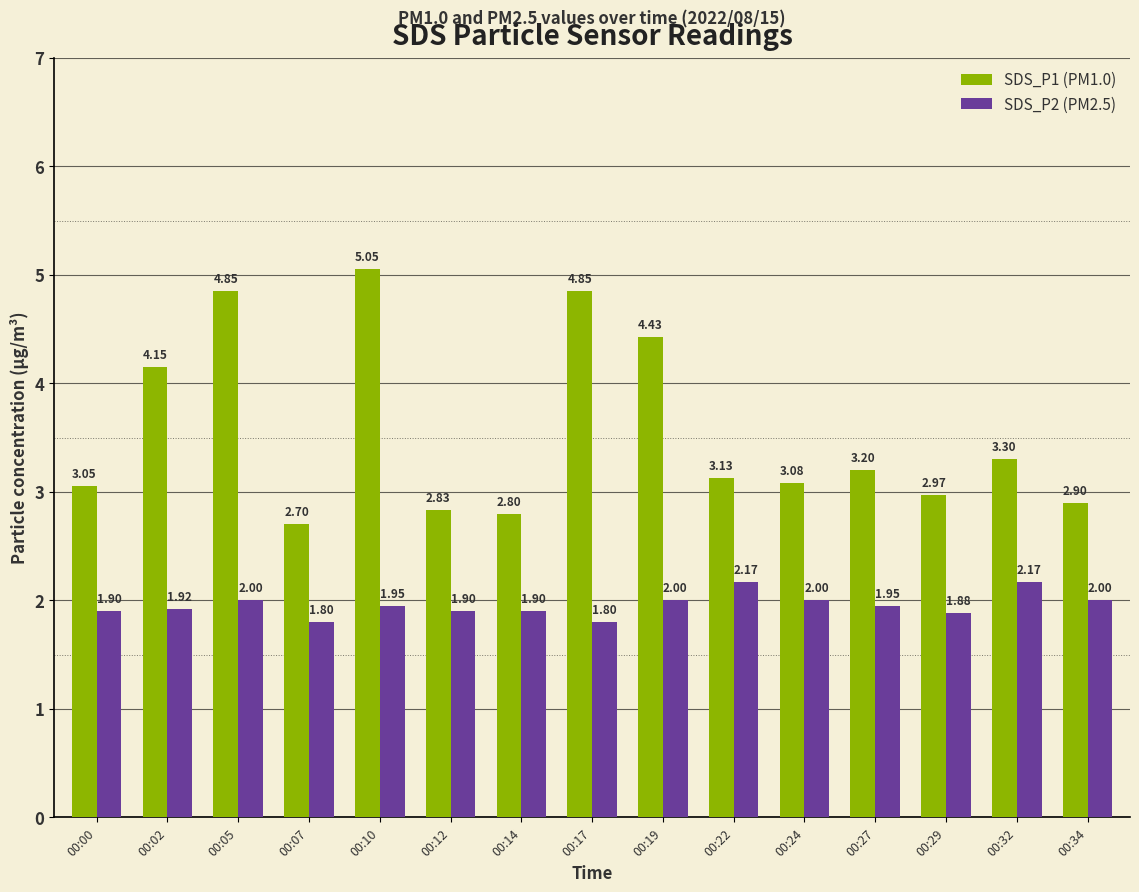

At how many categories does at least one series exceed 3?

10